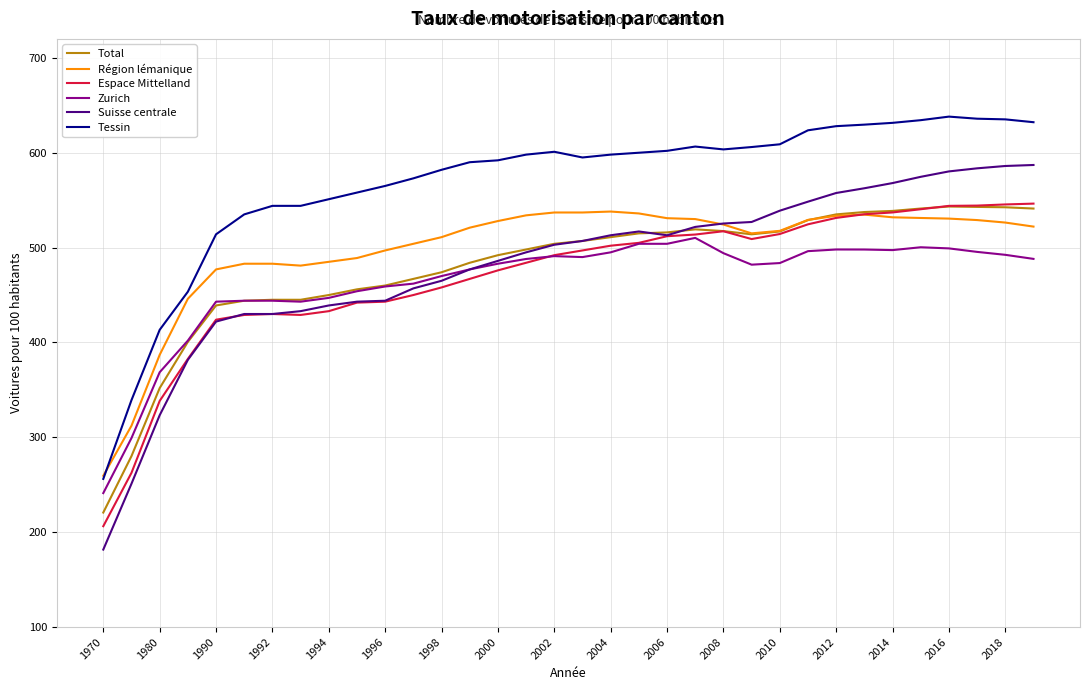

Which series has the largest range (max minus min)?

Suisse centrale